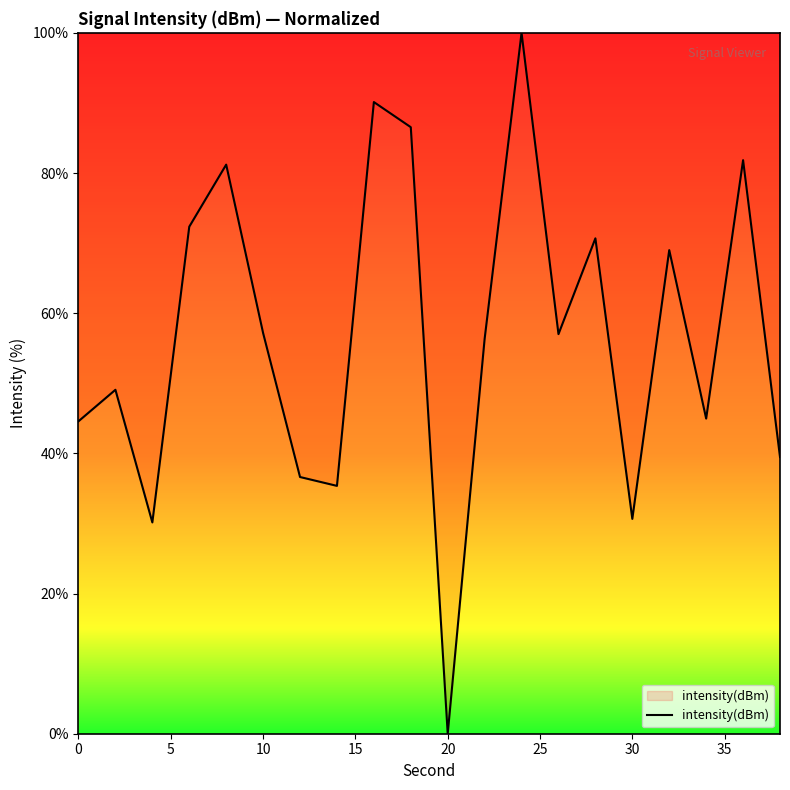

What is the difference between the maximum and minimum values?

100.0